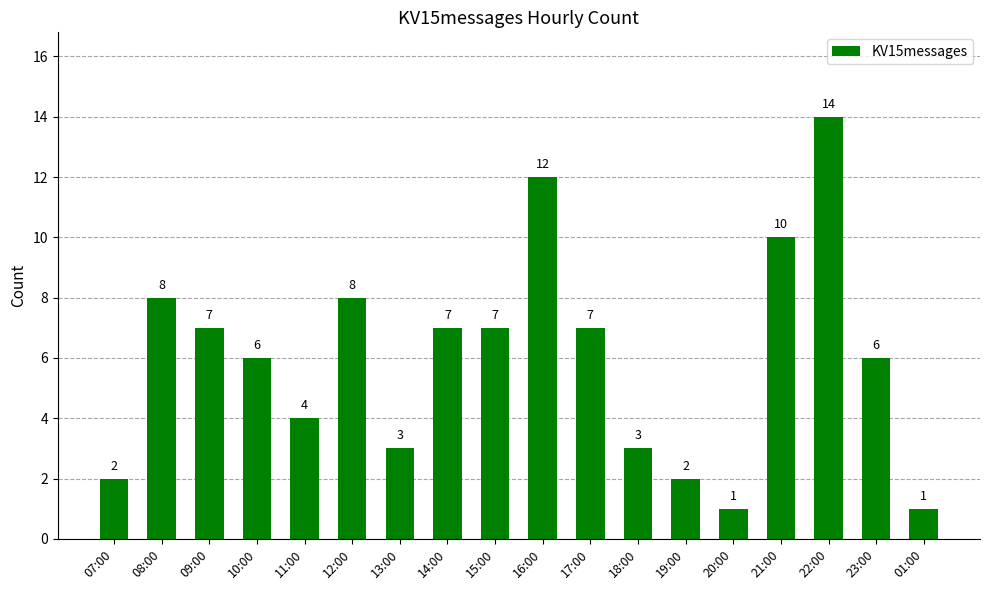

What is the value of the 12th bar from the left?

3